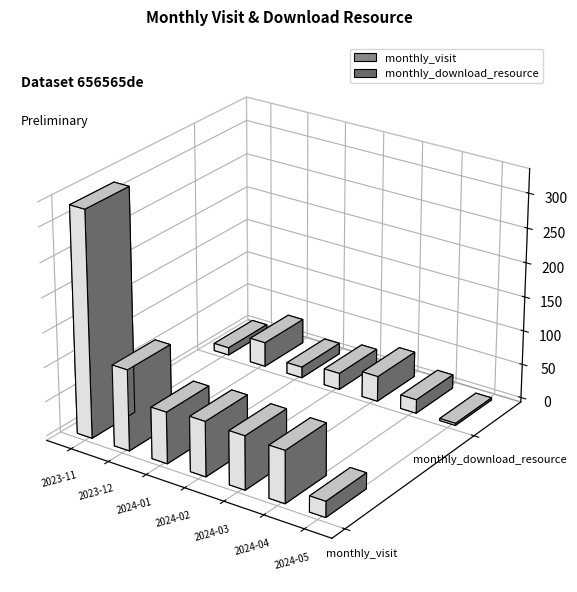

The monthly_visit series shows 136 at 2024-04. True or false?

False